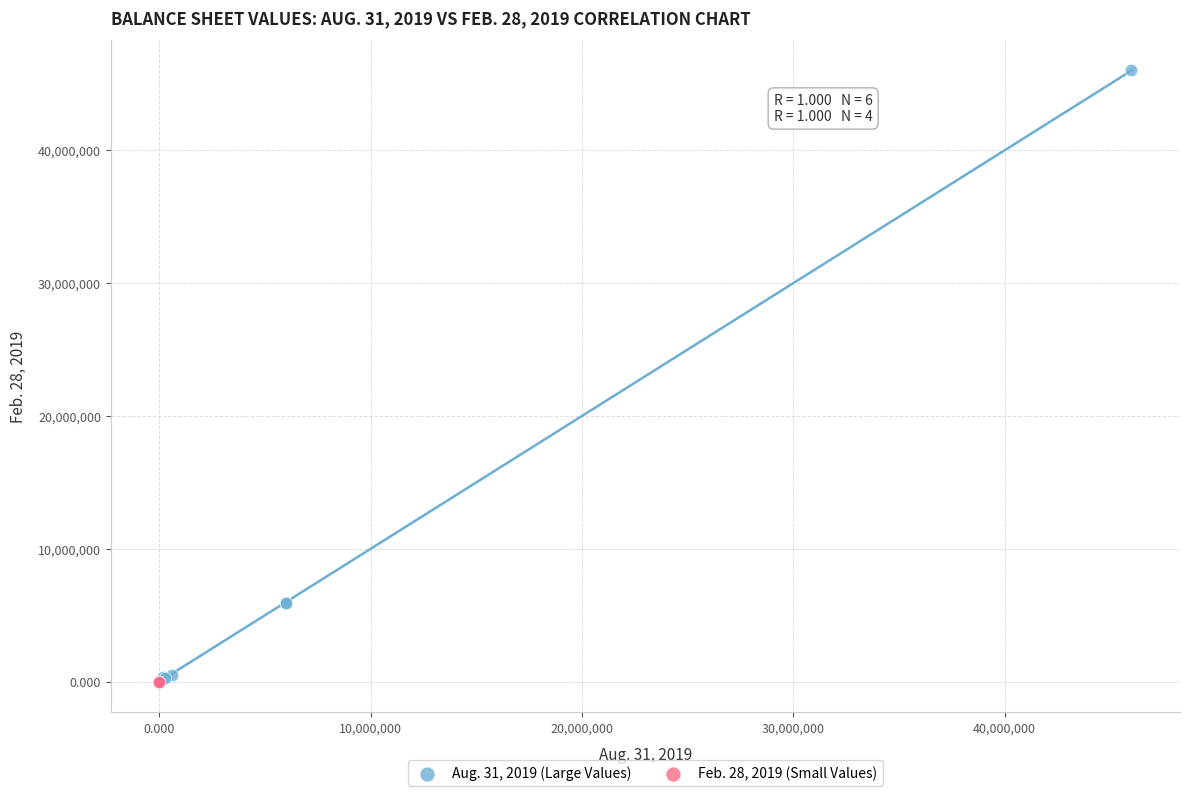

Which series contains the highest Y value?

Aug. 31, 2019 (Large Values)